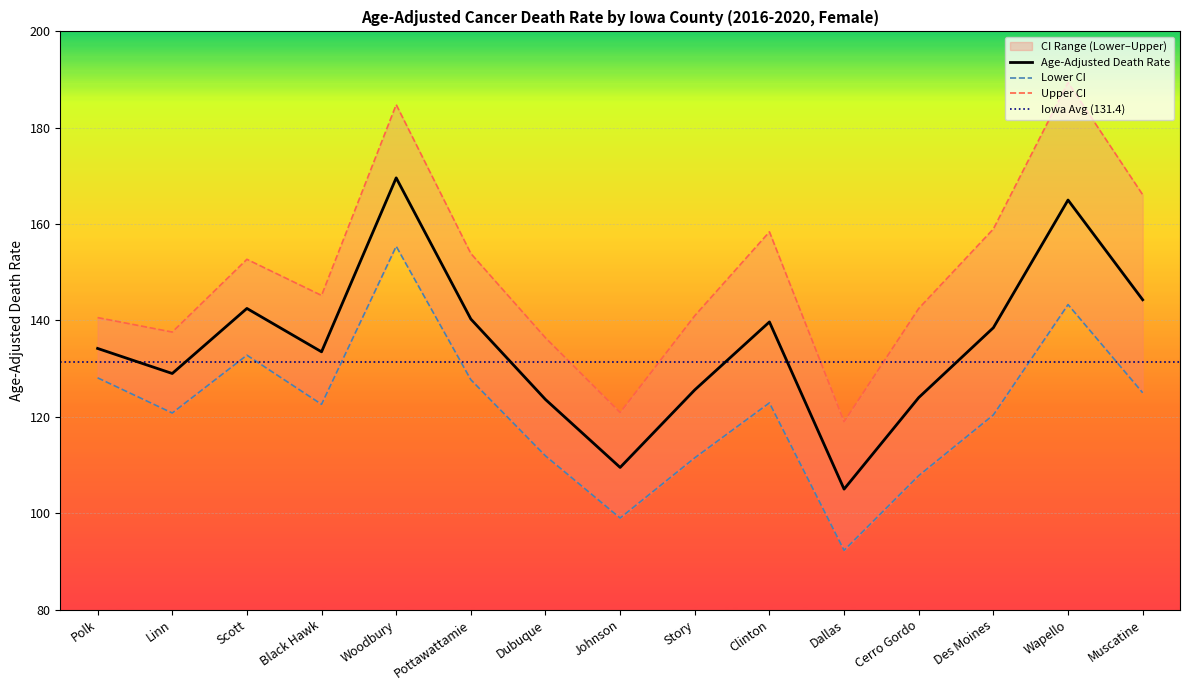

What is the difference between the Lower CI values at Wapello and Black Hawk?

20.7